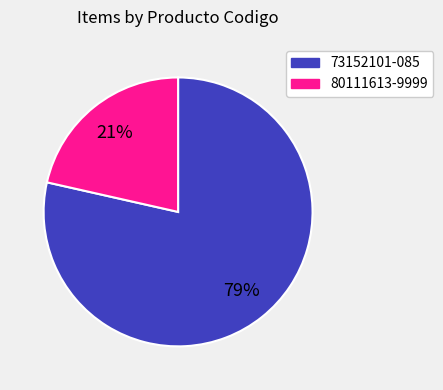

How many slices are in this pie chart?

2